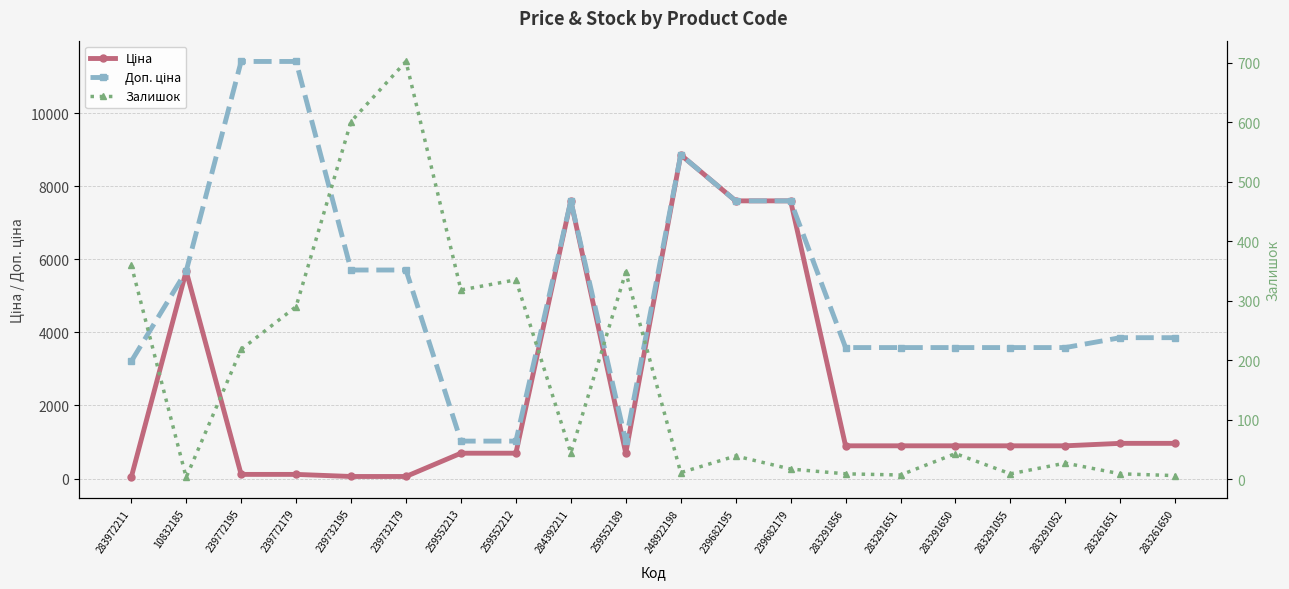

Reading left to right, list all the values displayed in this chart.

Ціна: 32.0	5673.8	114.1	114.1	57.0	57.0	693.7	693.7	7596.5	693.7	8856.7	7596.5	7596.5	895.9	895.9	895.9	895.9	895.9	963.5	963.5
Доп. ціна: 3205.0	5673.8	11410.0	11410.0	5705.0	5705.0	1024.6	1024.6	7596.5	1024.6	8856.7	7596.5	7596.5	3583.6	3583.6	3583.6	3583.6	3583.6	3854.0	3854.0
Залишок: 360.0	3.0	218.0	290.0	601.0	702.0	318.0	335.0	44.0	348.0	11.0	39.0	17.0	9.0	7.0	43.0	9.0	27.0	9.0	6.0